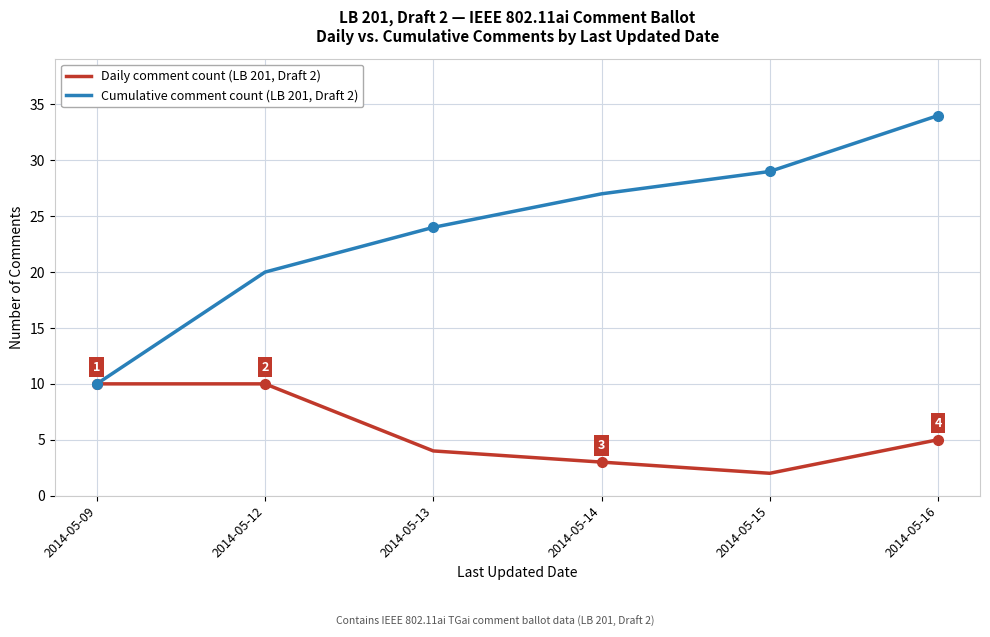

How many lines are shown in the chart?

2